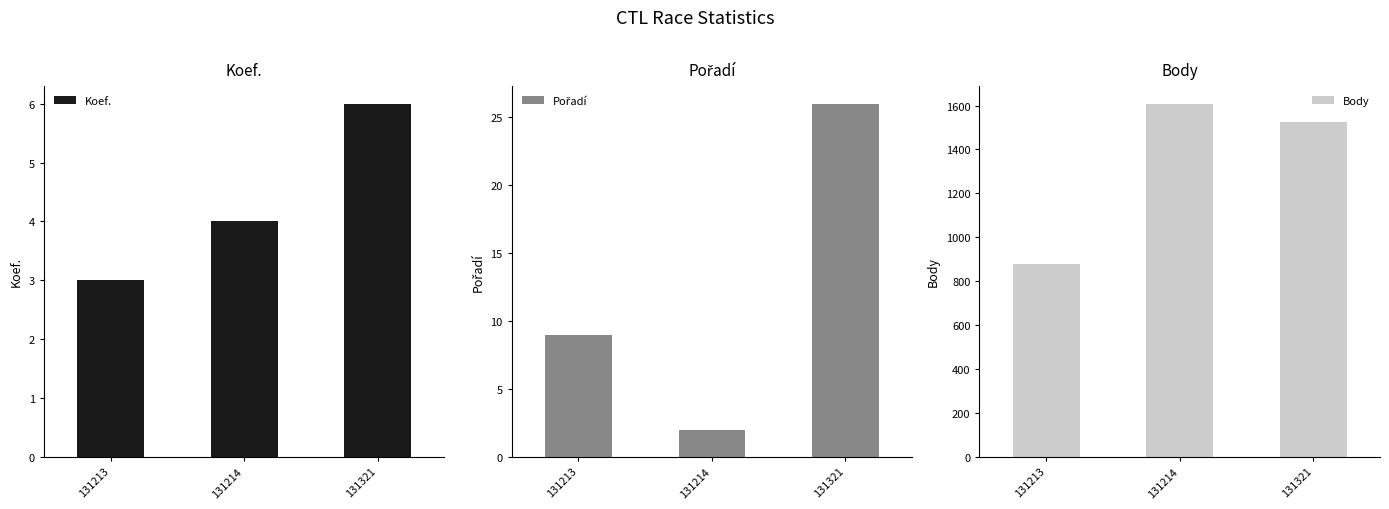

Reading right to left, list all the values displayed in this chart.

Koef.: 6	4	3
Pořadí: 26	2	9
Body: 1525	1608	879